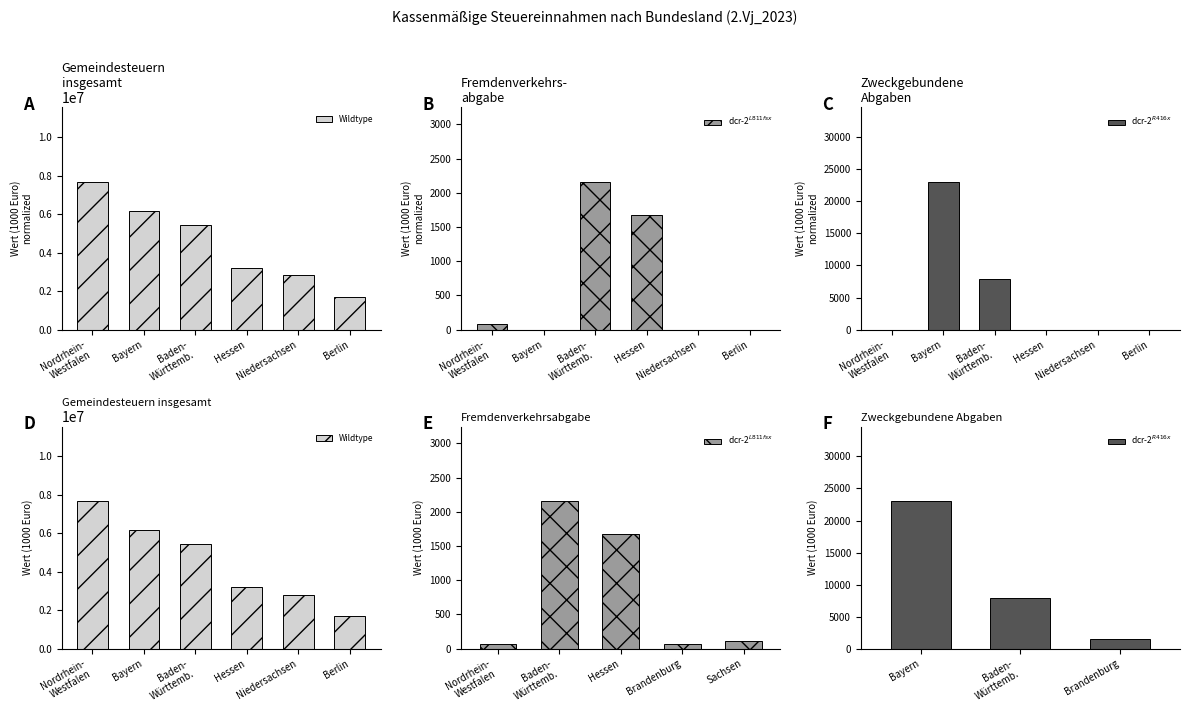

At which label does dcr-2L811fsx reach its minimum?

Bayern